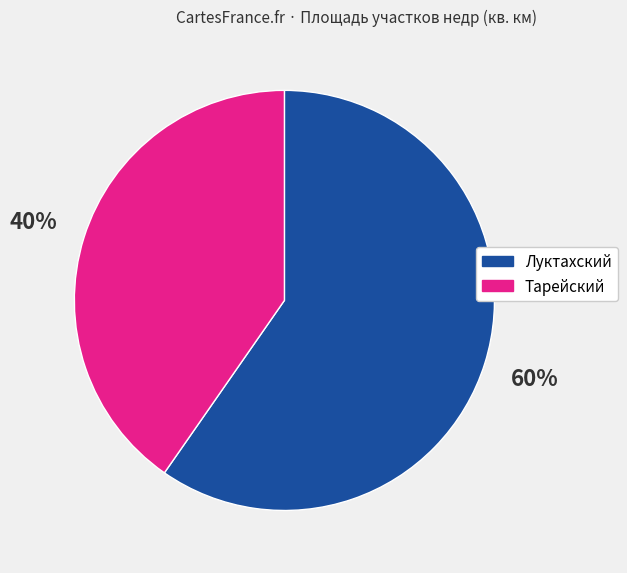

To the nearest percent, what is the average slice percentage?

50%